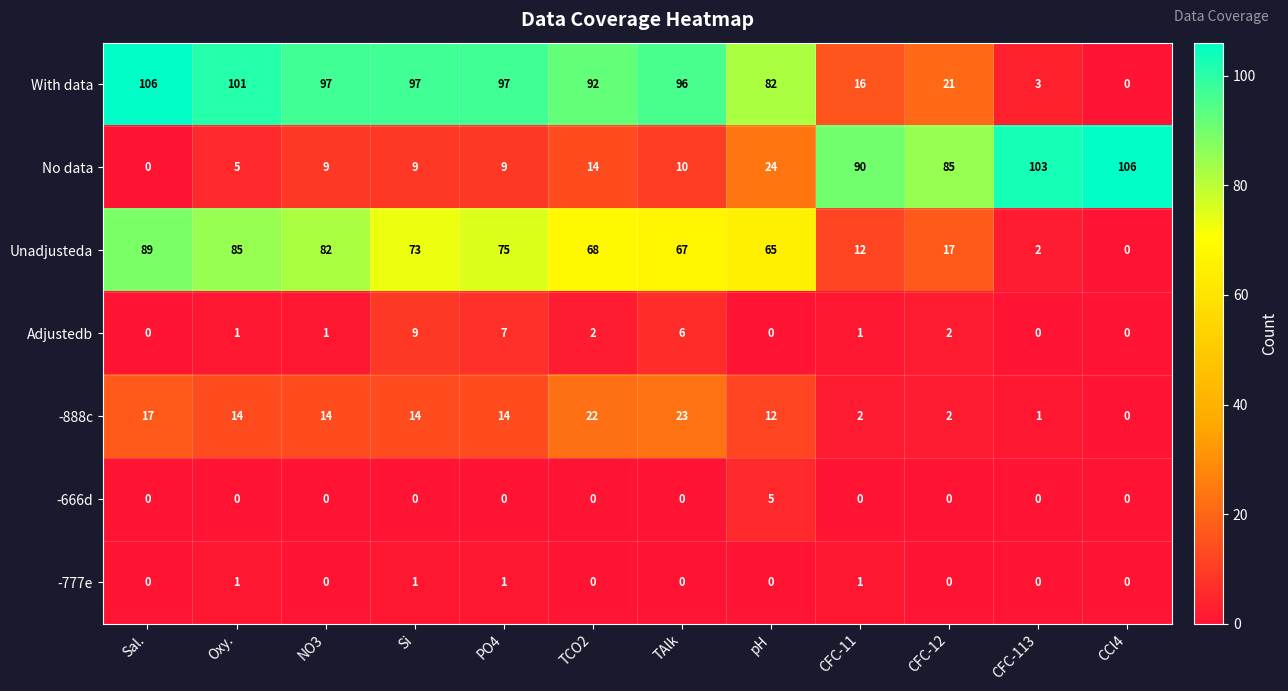

Which series has the largest total across all categories?

With data